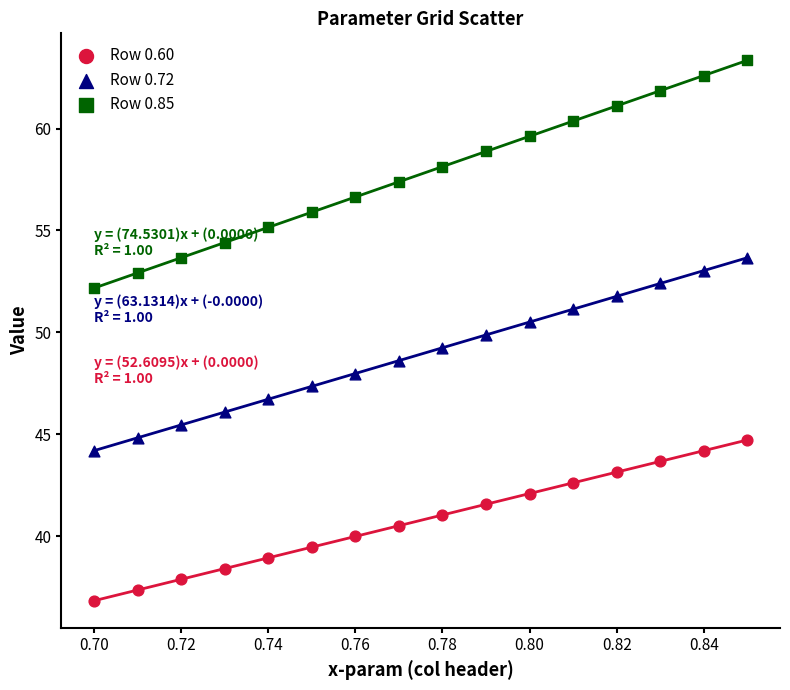

Which series has the largest Y range (max minus min)?

Row 0.85